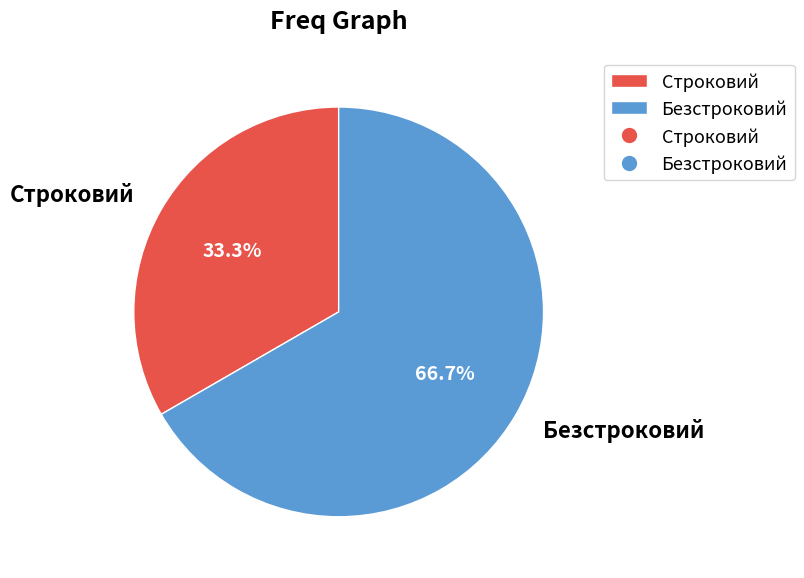

Which category has the smallest portion of the pie?

Строковий